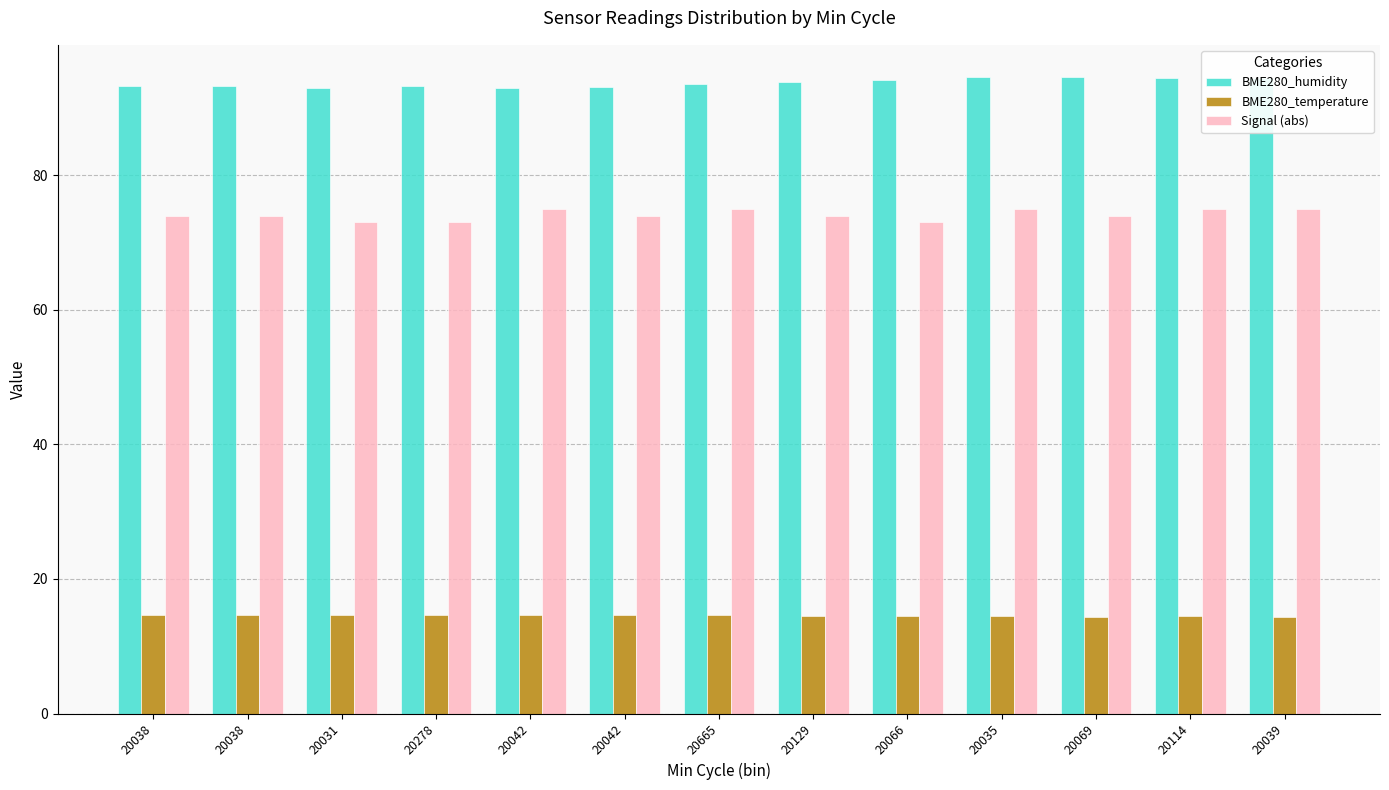

Is the value of BME280_humidity at 20665 greater than the value of BME280_temperature at 20278?

Yes